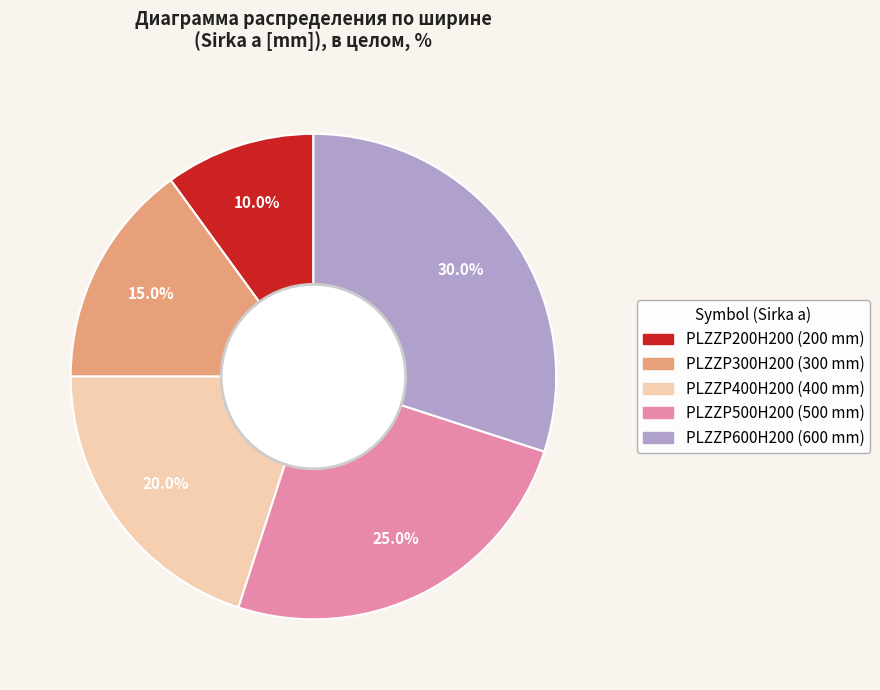

The PLZZP300H200 slice represents 29% of the pie. True or false?

False